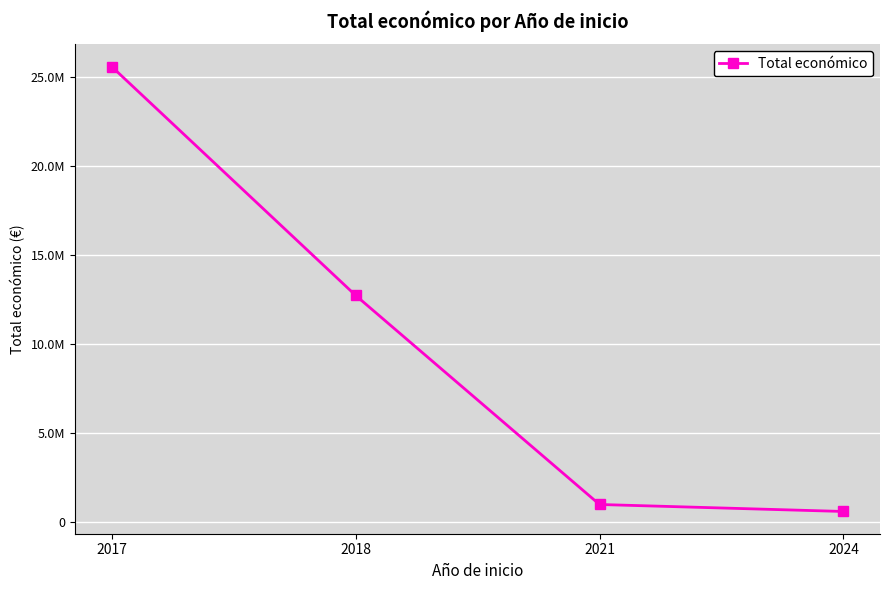

Reading right to left, what are all the values shown in this chart?

2024=599927	2021=992464	2018=12735128	2017=25583480